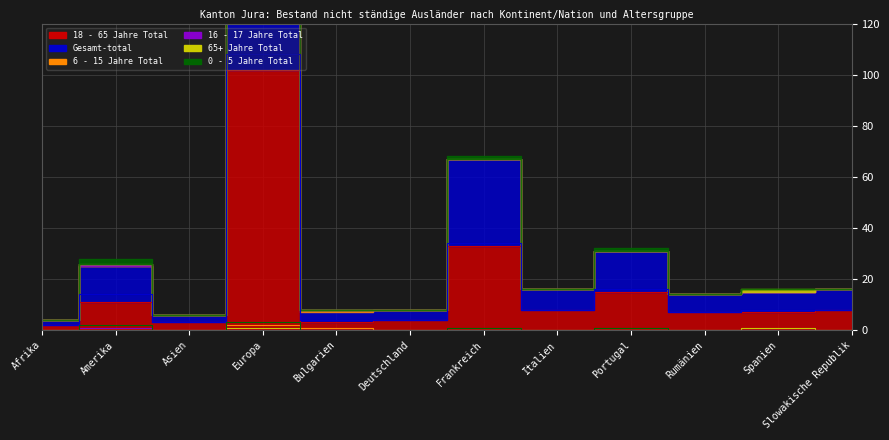

What is the sum of the 6 - 15 Jahre Total values at Europa and Deutschland?

2